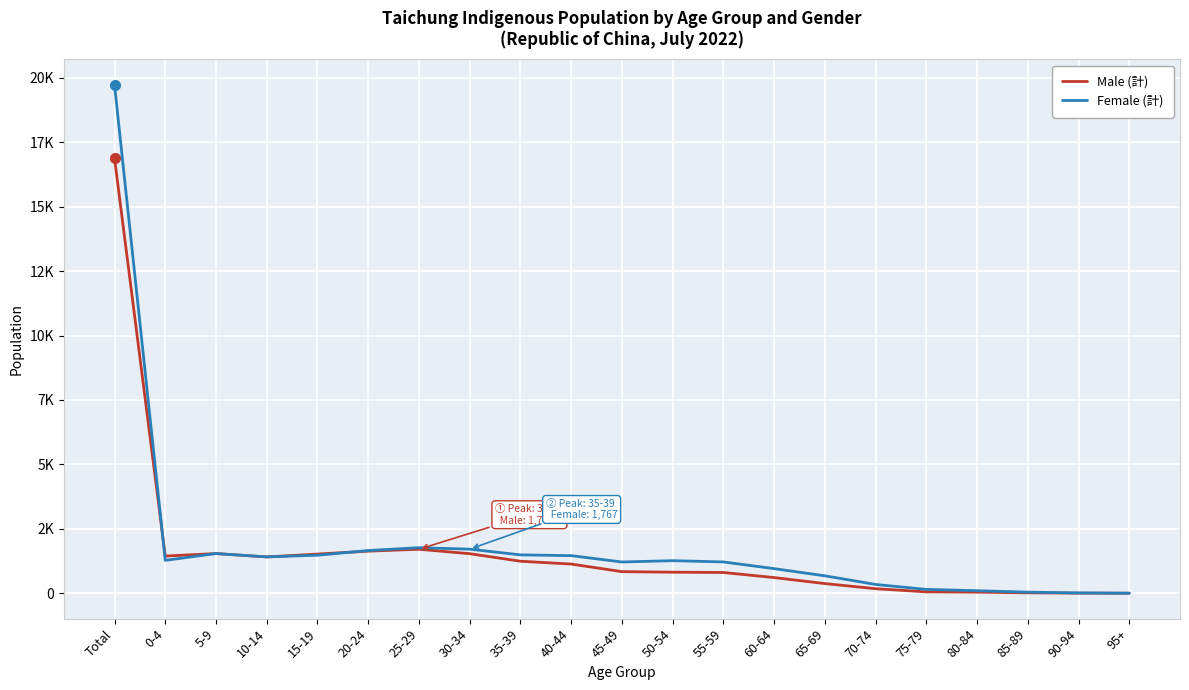

What are all the series names shown in the legend?

Male (計), Female (計)